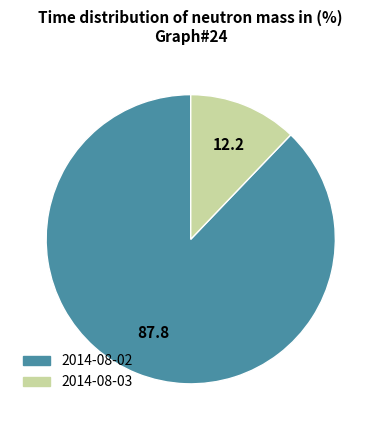

Count the number of slices in the pie.

2